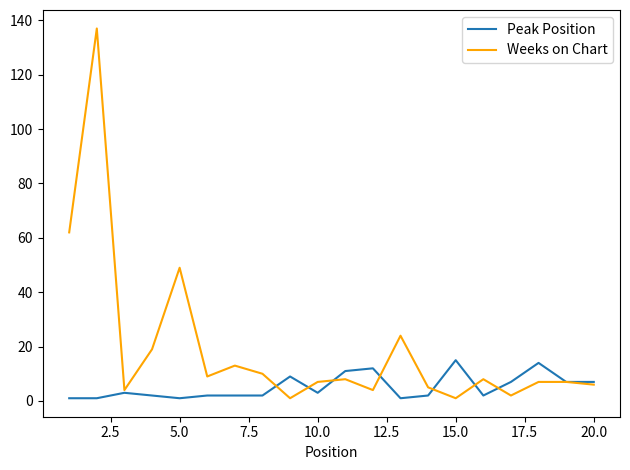

What is the maximum value shown in the chart?

137